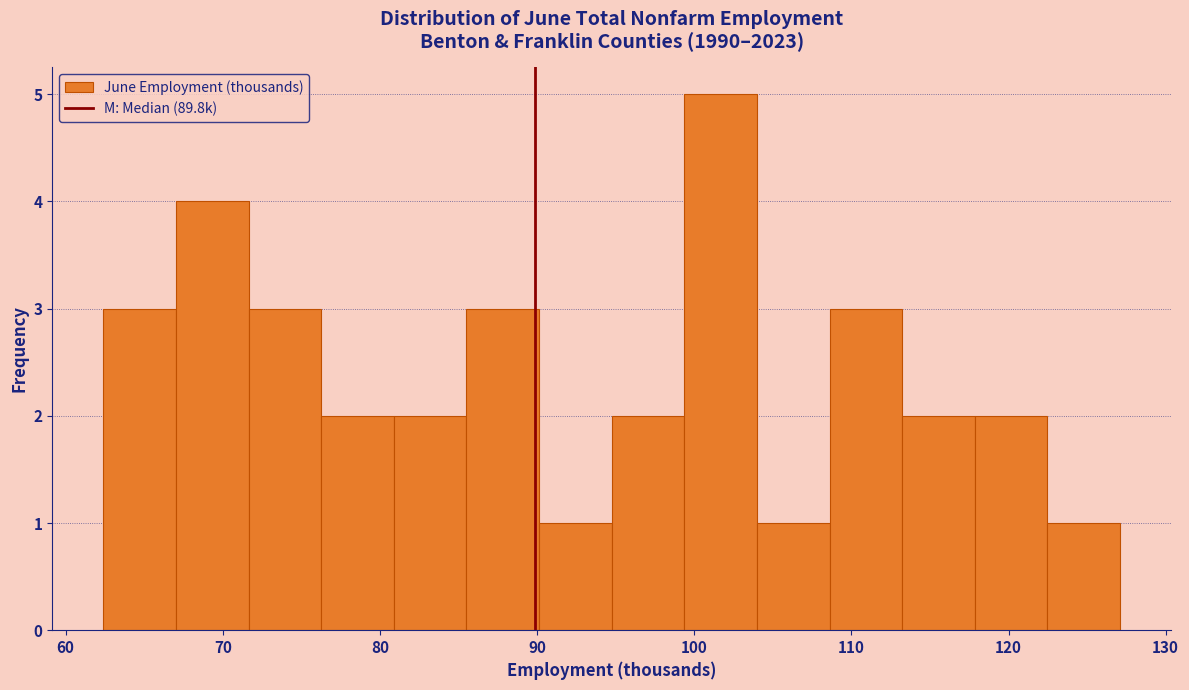

Reading left to right, transcribe this chart: for each bar, give the range it covers on the x-axis and its height. Neither the bar edges nor the heights are printed on the chart, so give them approximately, as read against the axes.

62 to 67: 3
67 to 72: 4
72 to 76: 3
76 to 81: 2
81 to 86: 2
86 to 90: 3
90 to 95: 1
95 to 99: 2
99 to 104: 5
104 to 109: 1
109 to 113: 3
113 to 118: 2
118 to 122: 2
122 to 127: 1